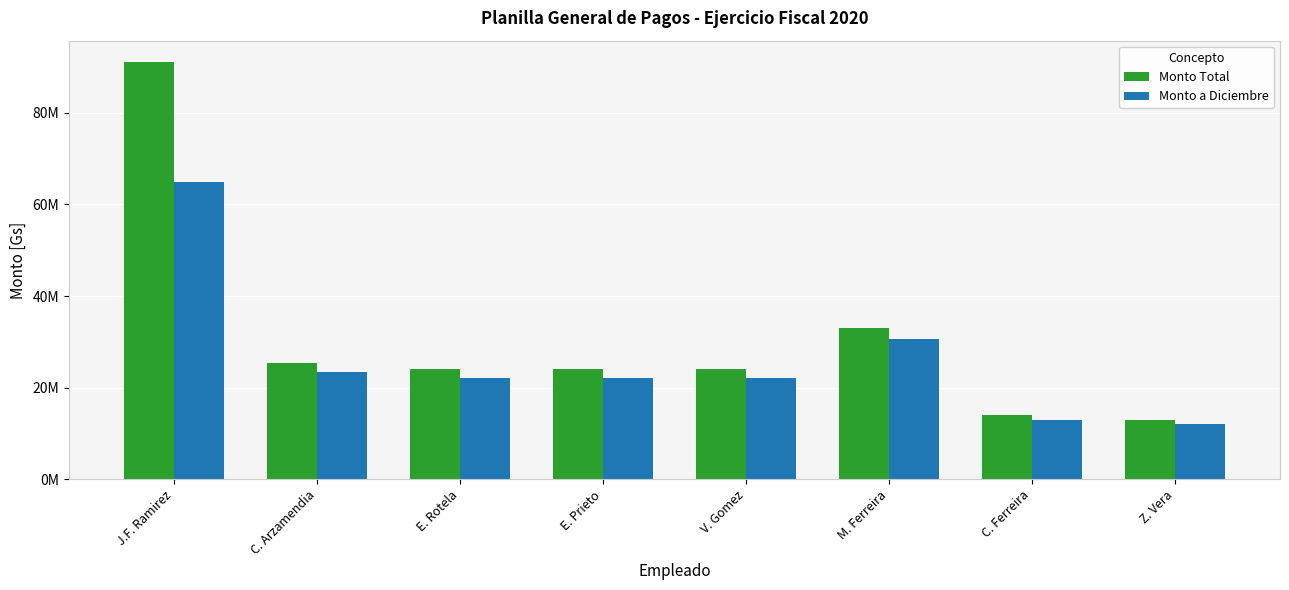

What are all the series names shown in the legend?

Monto Total, Monto a Diciembre